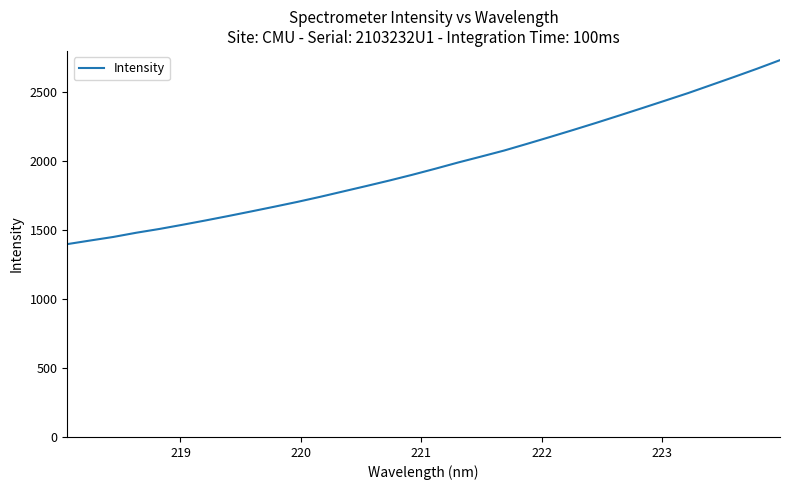

What is the difference between the maximum and minimum values?

1333.0